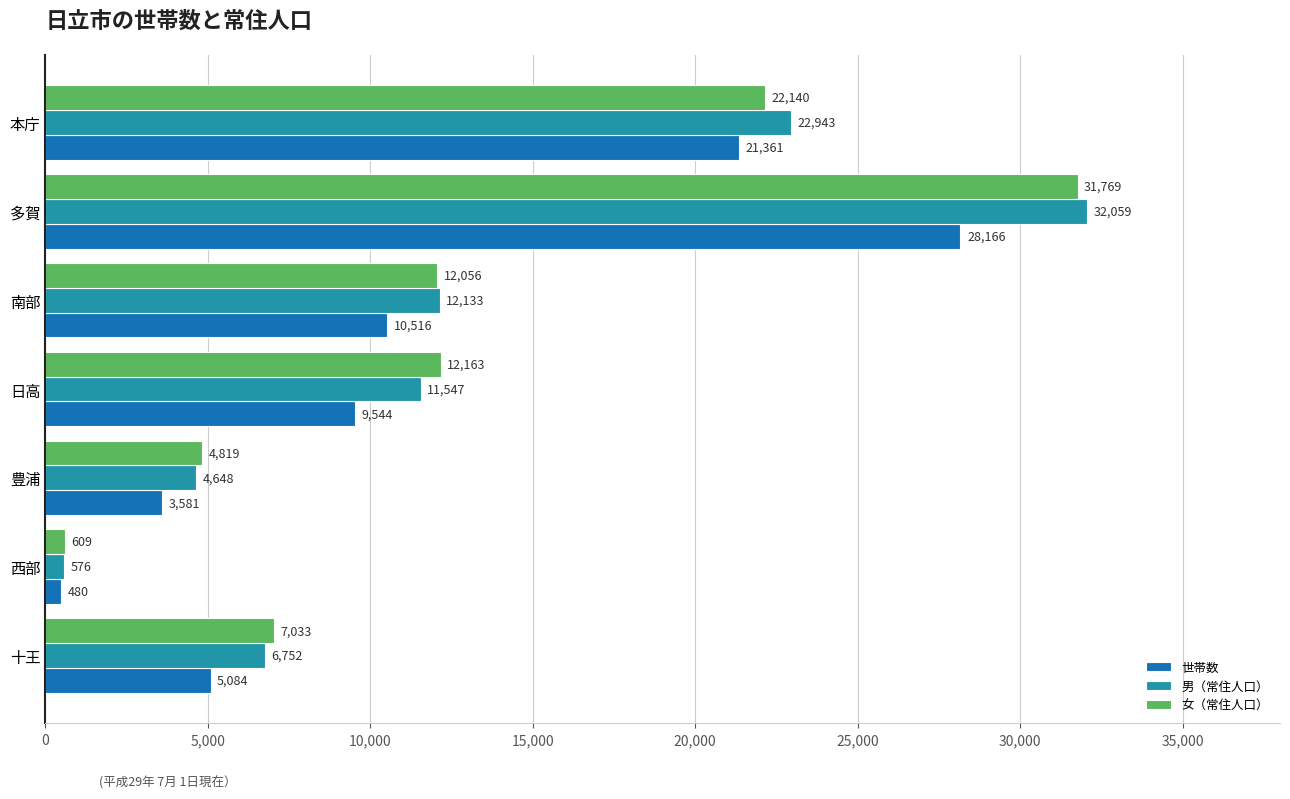

What is the sum of all 男（常住人口） values?

90658